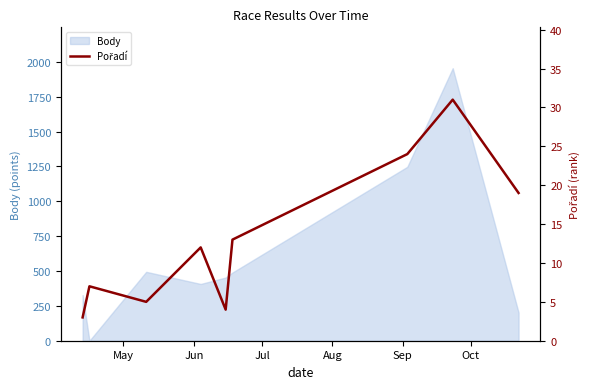

What is the smallest value displayed?

3